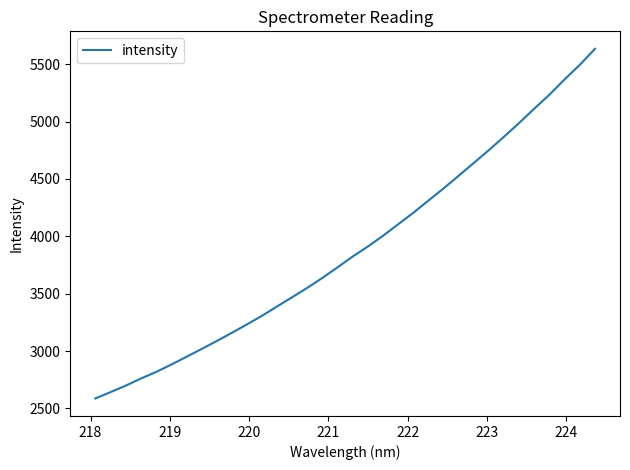

What is the smallest value displayed?

2586.7